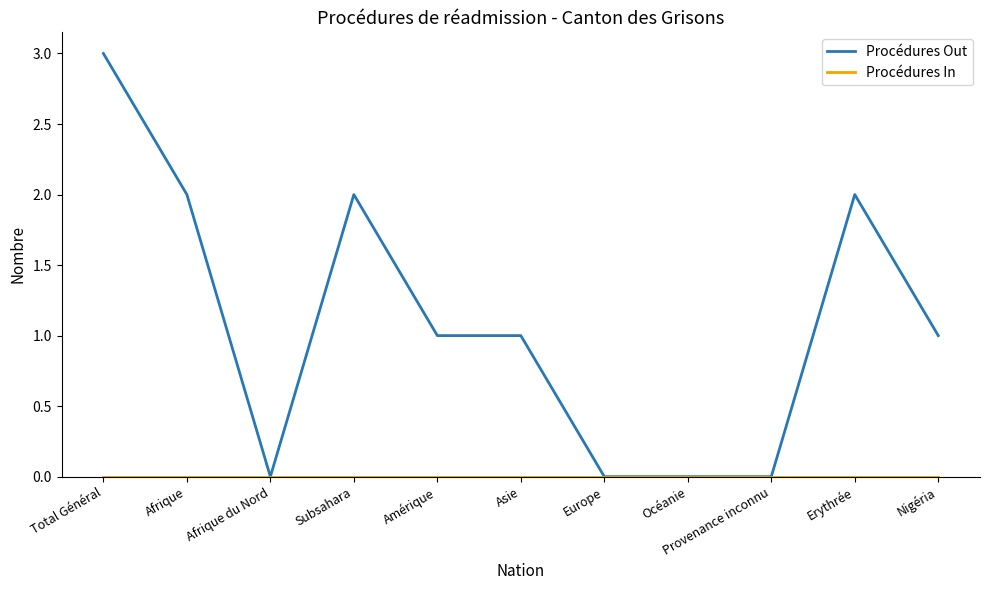

What is the difference between the highest and lowest values at Afrique?

2